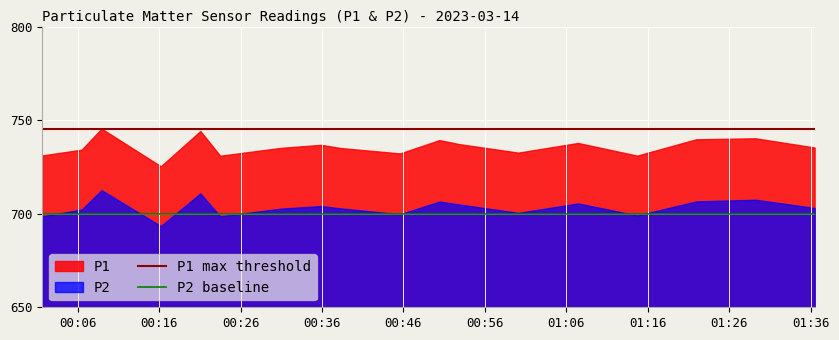

The value of P1 max threshold at 00:16 is 745. True or false?

True